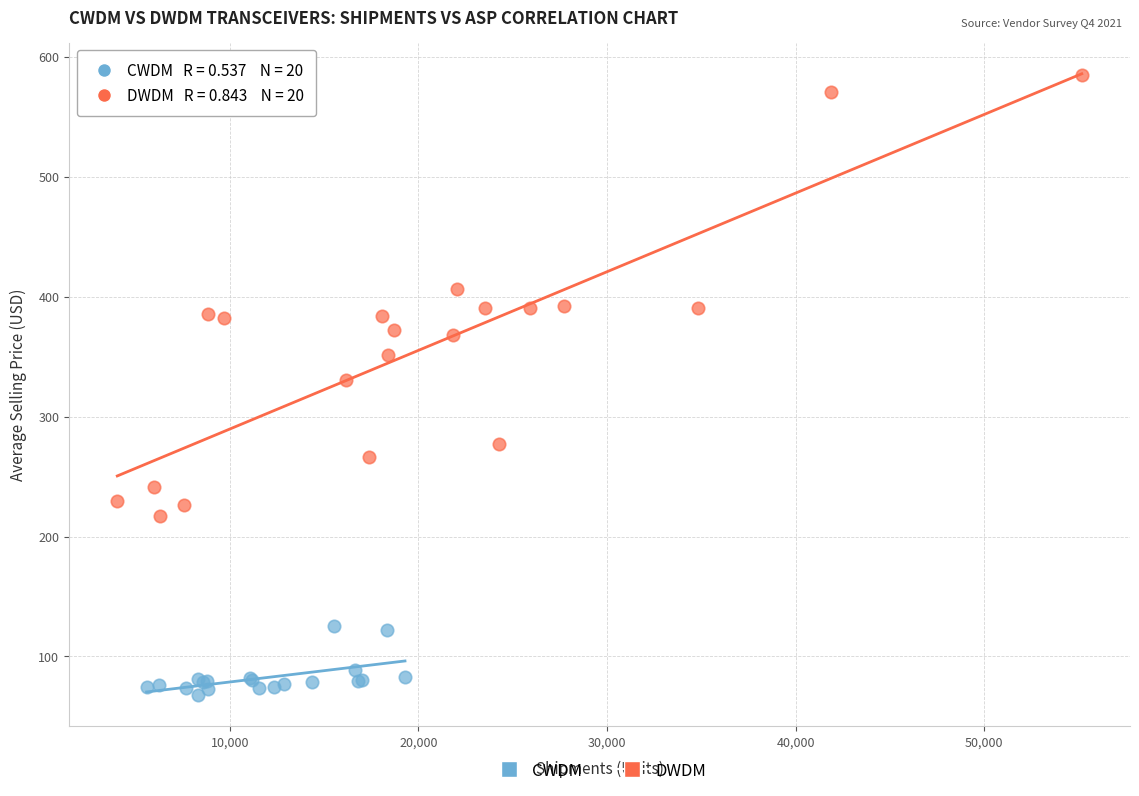

Which series reaches the minimum Y coordinate?

CWDM